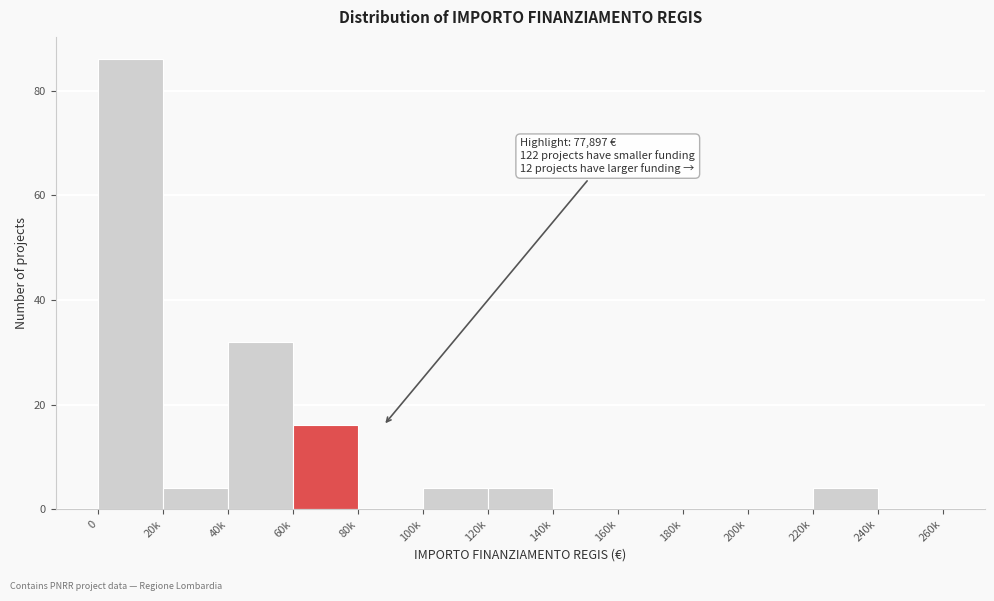

Reading right to left, list all the values displayed in this chart.

240k=0	220k=4	200k=0	180k=0	160k=0	140k=0	120k=4	100k=4	80k=0	60k=16	40k=32	20k=4	0=86